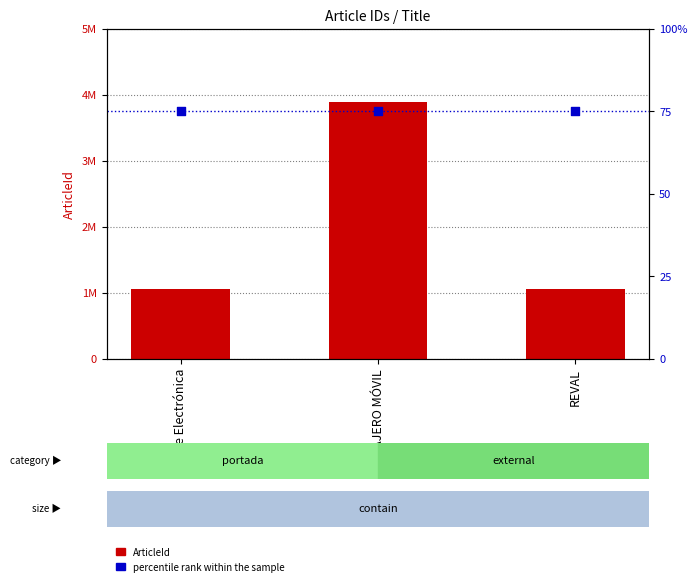

Is the value of ArticleId at CAJERO MÓVIL greater than the value of percentile rank within the sample at Sede Electrónica?

Yes